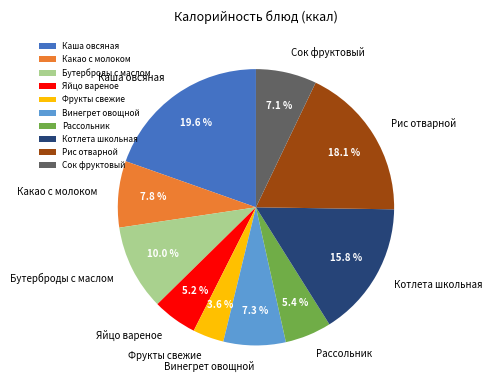

Which slice is the largest?

Каша овсяная